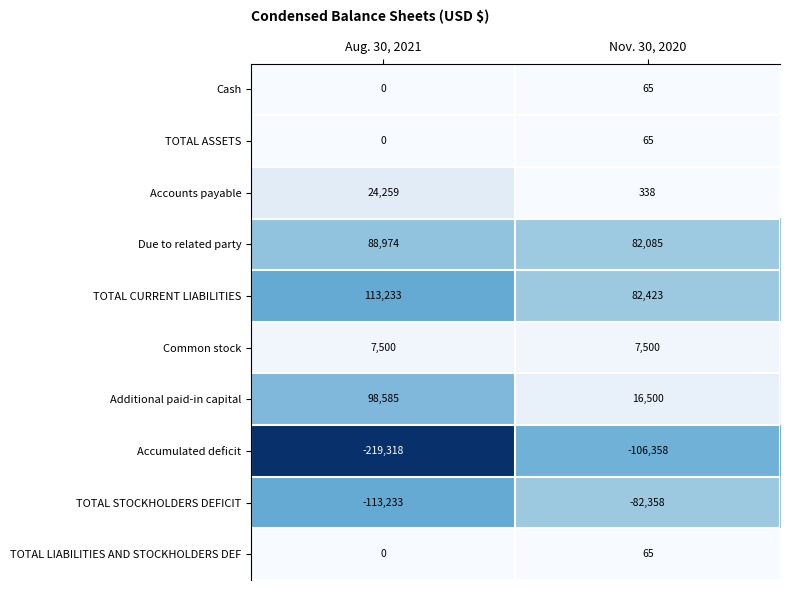

How many data points does each series have?

2